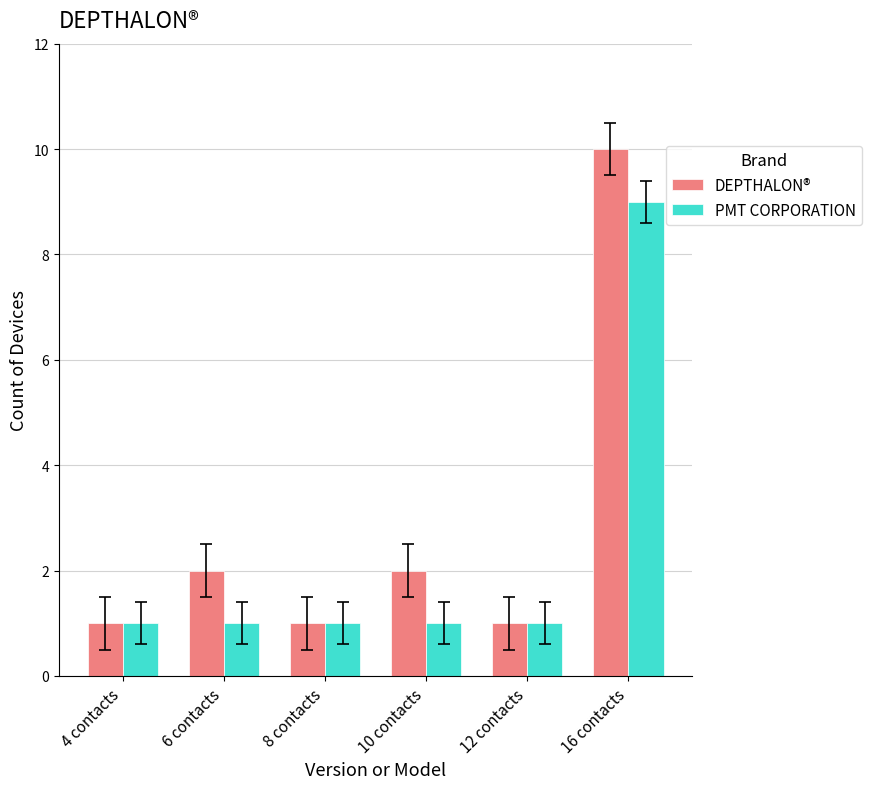

Which series has the largest total across all categories?

DEPTHALON®